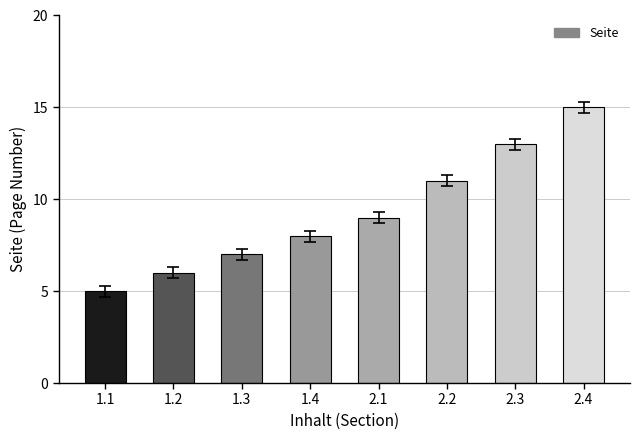

Is it true that the value at 2.1 is 9?

True